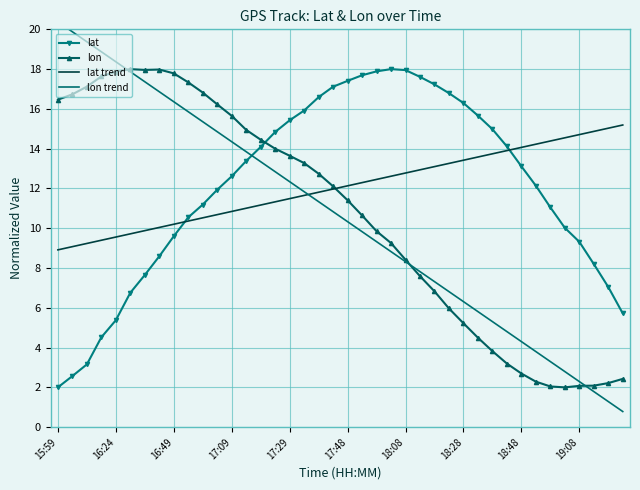

Reading right to left, extract all data points from this chart.

lat: 5.7	7.0	8.2	9.3	10.0	11.1	12.1	13.1	14.1	15.0	15.7	16.3	16.8	17.2	17.6	18.0	18.0	17.9	17.7	17.4	17.1	16.6	15.9	15.4	14.8	14.1	13.4	12.6	11.9	11.2	10.5	9.6	8.6	7.6	6.8	5.4	4.5	3.2	2.6	2.0
lon: 2.4	2.2	2.1	2.1	2.0	2.0	2.3	2.7	3.2	3.8	4.5	5.2	6.0	6.8	7.6	8.4	9.3	9.9	10.6	11.4	12.1	12.7	13.3	13.6	14.0	14.5	14.9	15.7	16.2	16.8	17.3	17.8	18.0	18.0	18.0	17.9	17.6	17.1	16.7	16.5
lat trend: 15.2	15.0	14.9	14.7	14.5	14.4	14.2	14.1	13.9	13.7	13.6	13.4	13.3	13.1	12.9	12.8	12.6	12.5	12.3	12.1	12.0	11.8	11.6	11.5	11.3	11.2	11.0	10.8	10.7	10.5	10.4	10.2	10.0	9.9	9.7	9.6	9.4	9.2	9.1	8.9
lon trend: 0.8	1.3	1.8	2.3	2.8	3.3	3.8	4.3	4.8	5.3	5.8	6.3	6.8	7.3	7.8	8.3	8.8	9.3	9.8	10.3	10.8	11.3	11.8	12.3	12.8	13.3	13.8	14.4	14.9	15.4	15.9	16.4	16.9	17.4	17.9	18.4	18.9	19.4	19.9	20.4